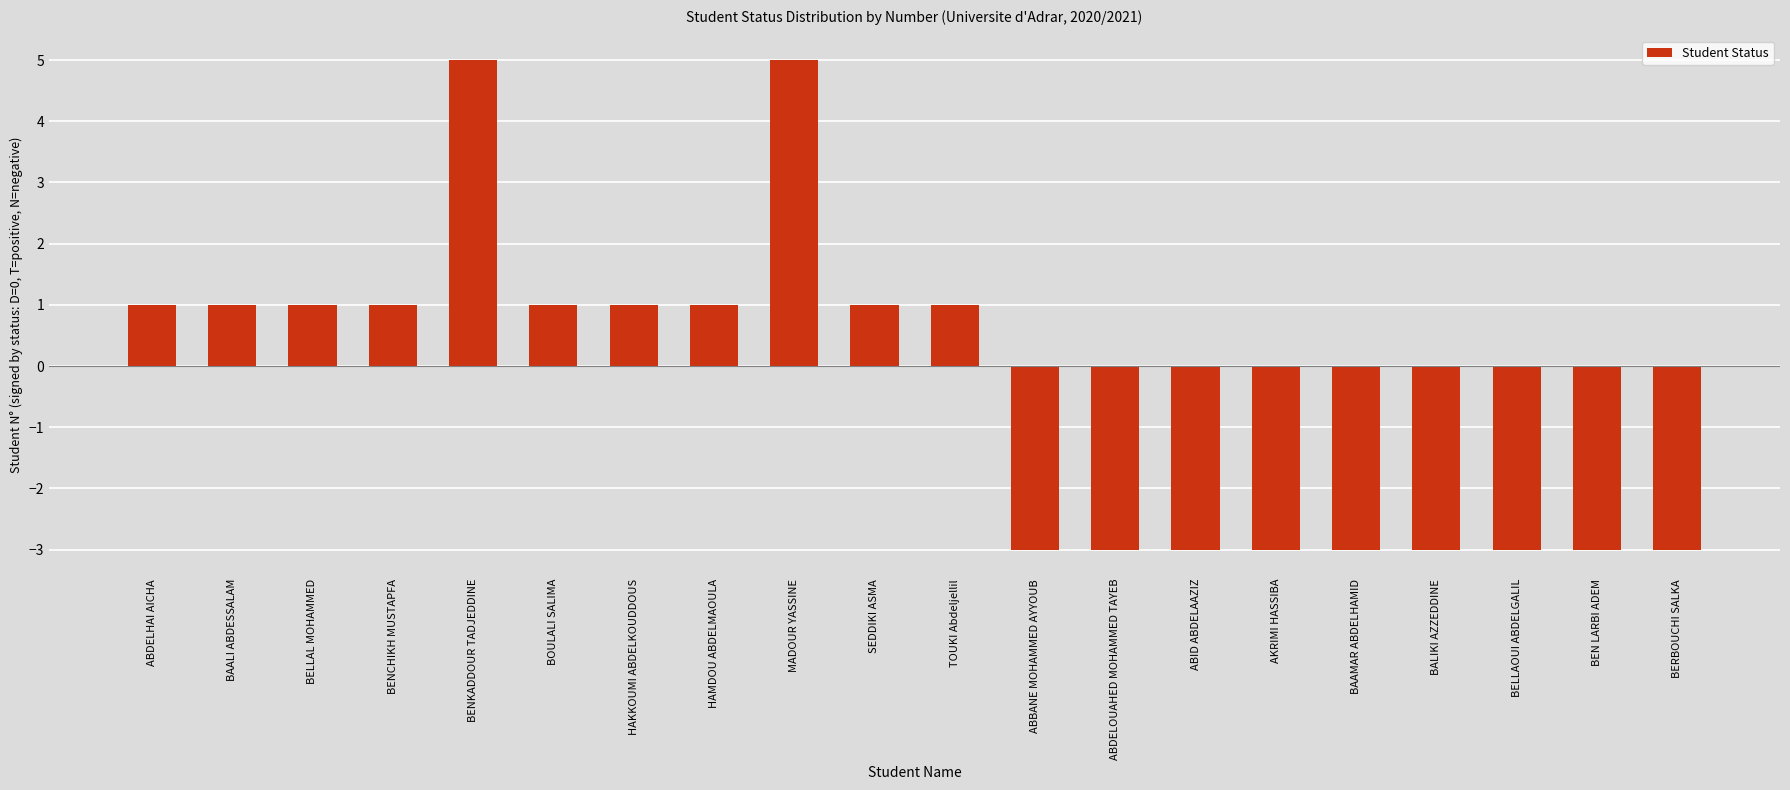

Reading left to right, extract all data points from this chart.

ABDELHAI AICHA=1	BAALI ABDESSALAM=1	BELLAL MOHAMMED=1	BENCHIKH MUSTAPFA=1	BENKADDOUR TADJEDDINE=5	BOULALI SALIMA=1	HAKKOUMI ABDELKOUDDOUS=1	HAMDOU ABDELMAOULA=1	MADOUR YASSINE=5	SEDDIKI ASMA=1	TOUKI Abdeljellil=1	ABBANE MOHAMMED AYYOUB=-3	ABDELOUAHED MOHAMMED TAYEB=-3	ABID ABDELAAZIZ=-3	AKRIMI HASSIBA=-3	BAAMAR ABDELHAMID=-3	BALIKI AZZEDDINE=-3	BELLAOUI ABDELGALIL=-3	BEN LARBI ADEM=-3	BERBOUCHI SALKA=-3